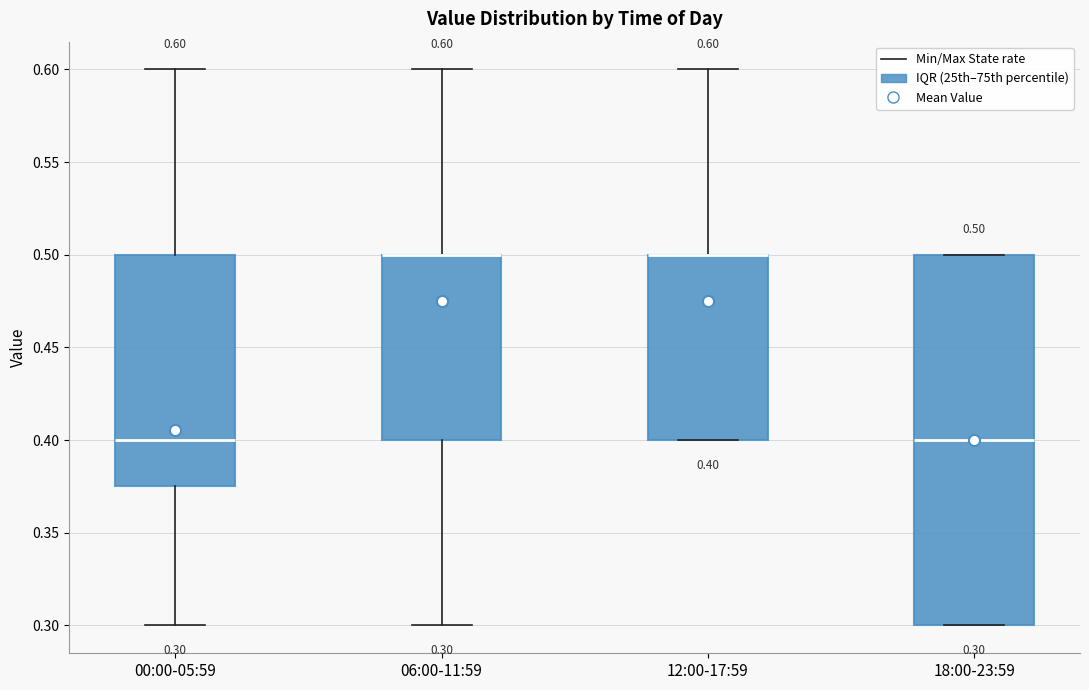

Comparing the boxes themselves (not the whiskers), which one is the tallest?

18:00-23:59